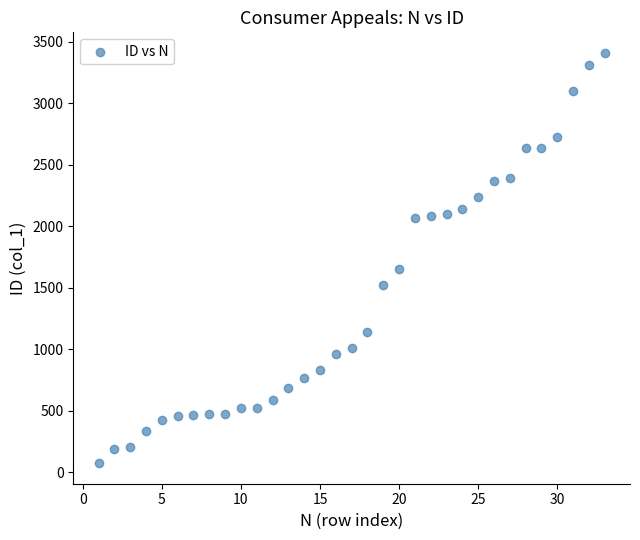

What Y value in the scatter plot is closest to 1742?

1655